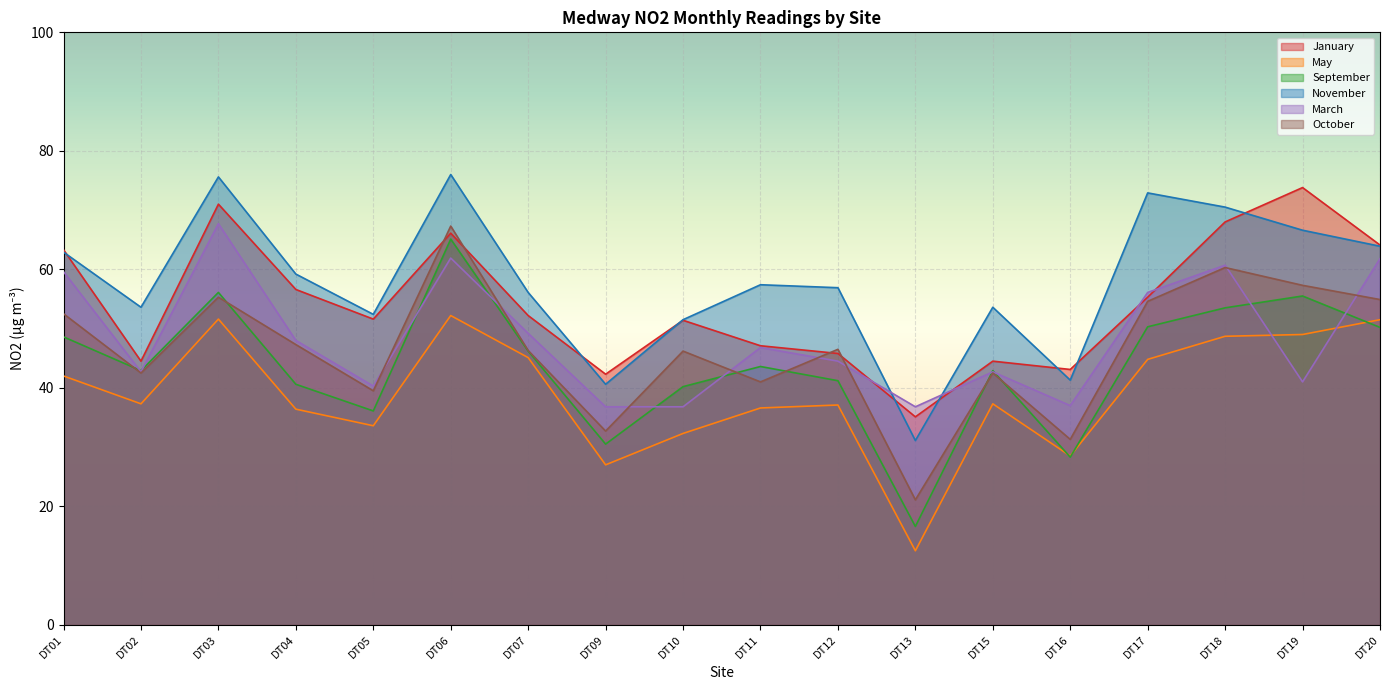

How many interior local valleys does the October series have?

6